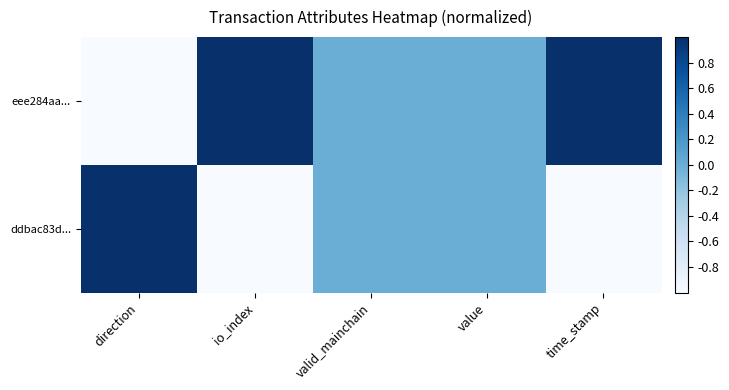

List the series in order of their overall mean, lowest first.

ddbac83d..., eee284aa...